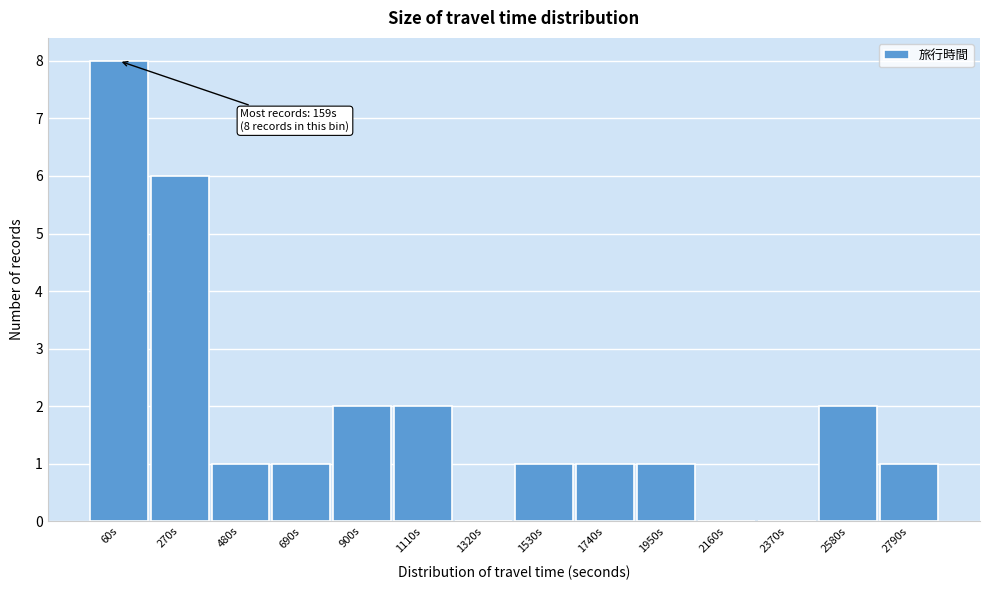

Reading left to right, extract all data points from this chart.

60s=8	270s=6	480s=1	690s=1	900s=2	1110s=2	1320s=0	1530s=1	1740s=1	1950s=1	2160s=0	2370s=0	2580s=2	2790s=1